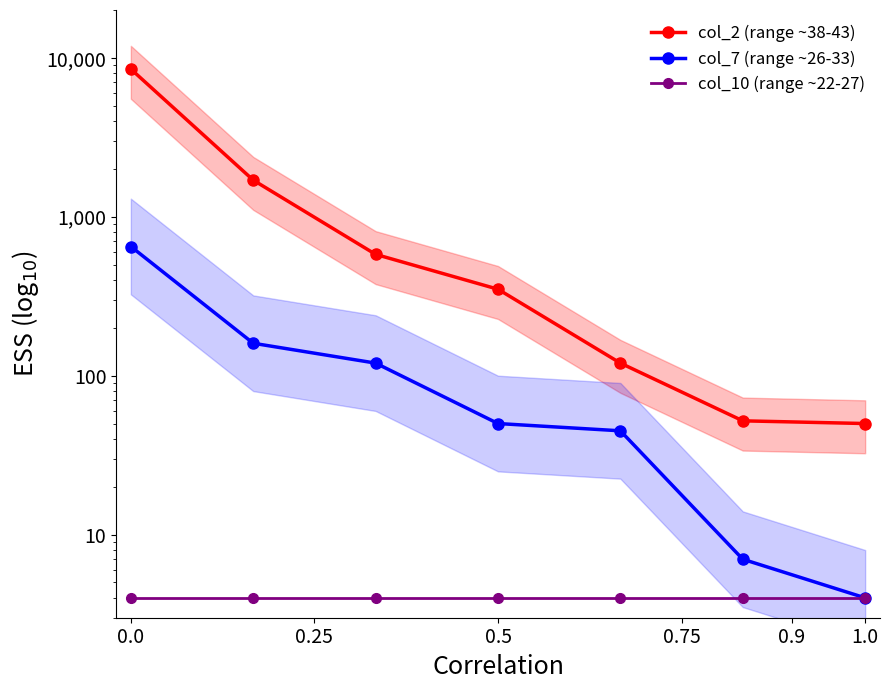

What is the greatest value displayed?

8500